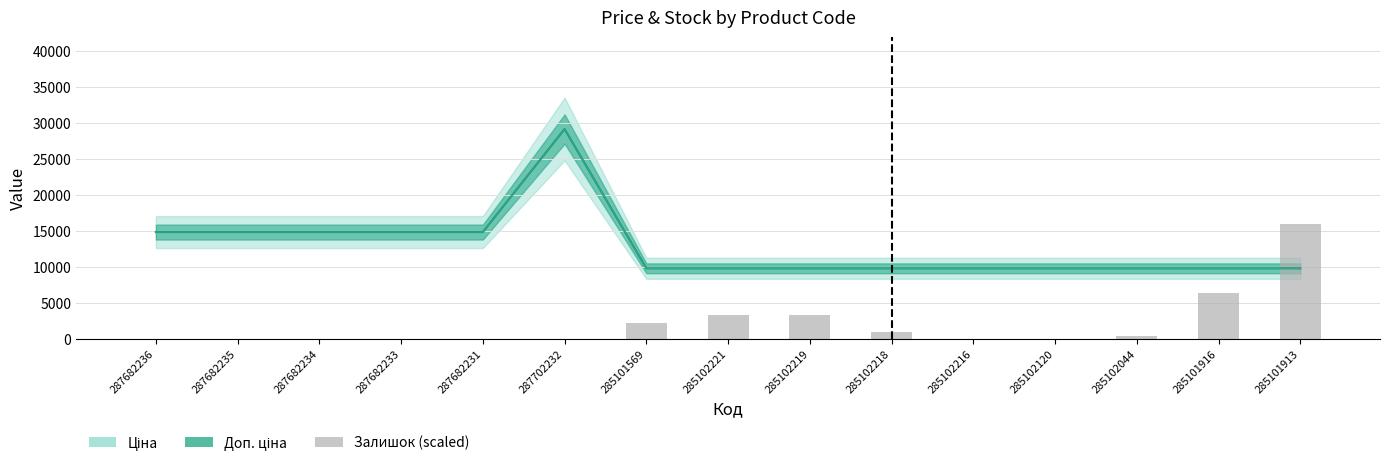

Which has a higher value, 285102044 or 285102120?

285102044